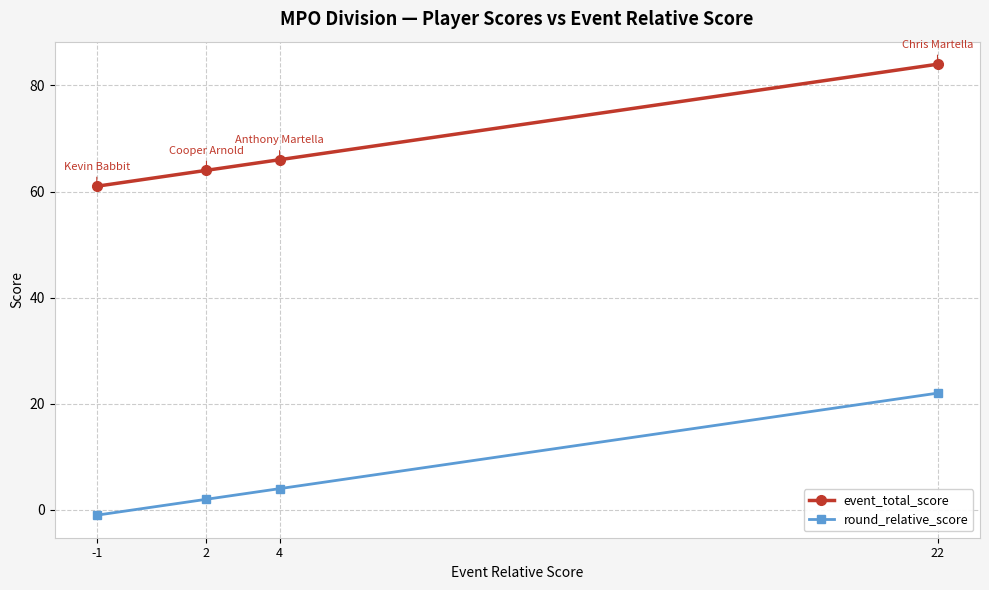

At which category is the sum across all series the highest?

22